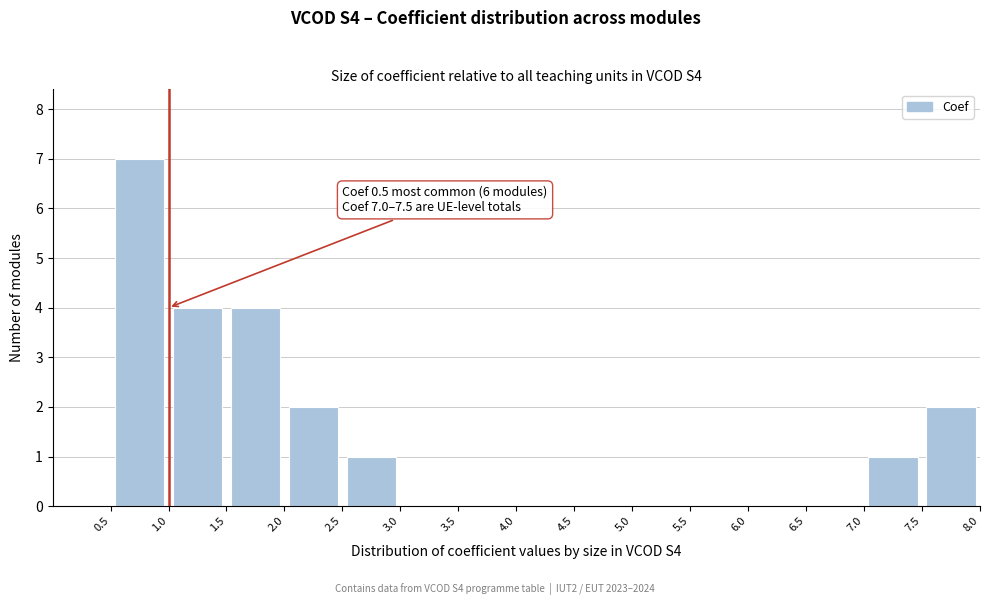

Over which range of the x-axis is the bar tallest?

0.5 to 1.0